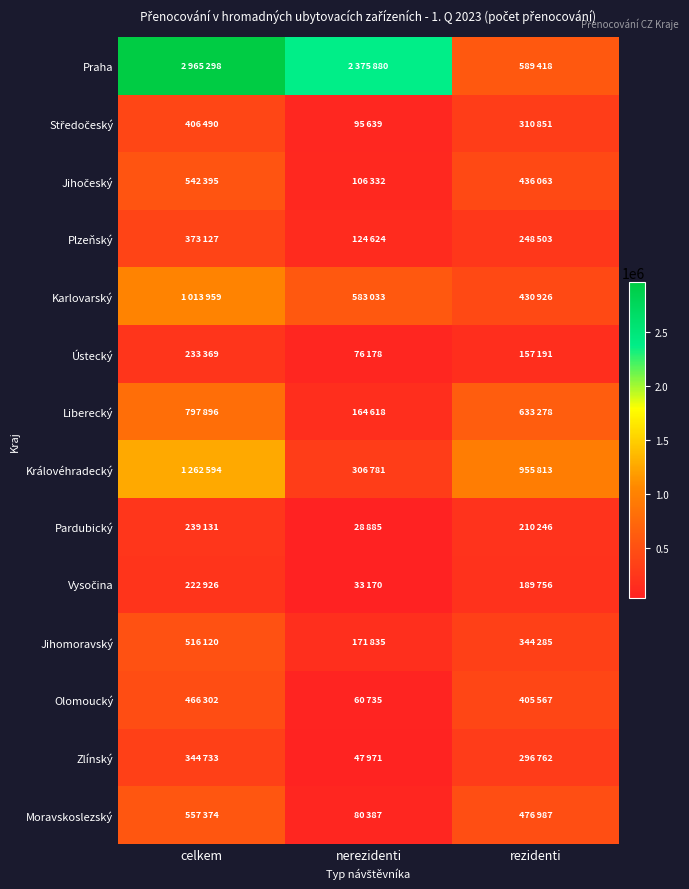

Rank the series by their maximum value, from lowest to highest.

Vysočina, Ústecký, Pardubický, Zlínský, Plzeňský, Středočeský, Olomoucký, Jihomoravský, Jihočeský, Moravskoslezský, Liberecký, Karlovarský, Královéhradecký, Praha